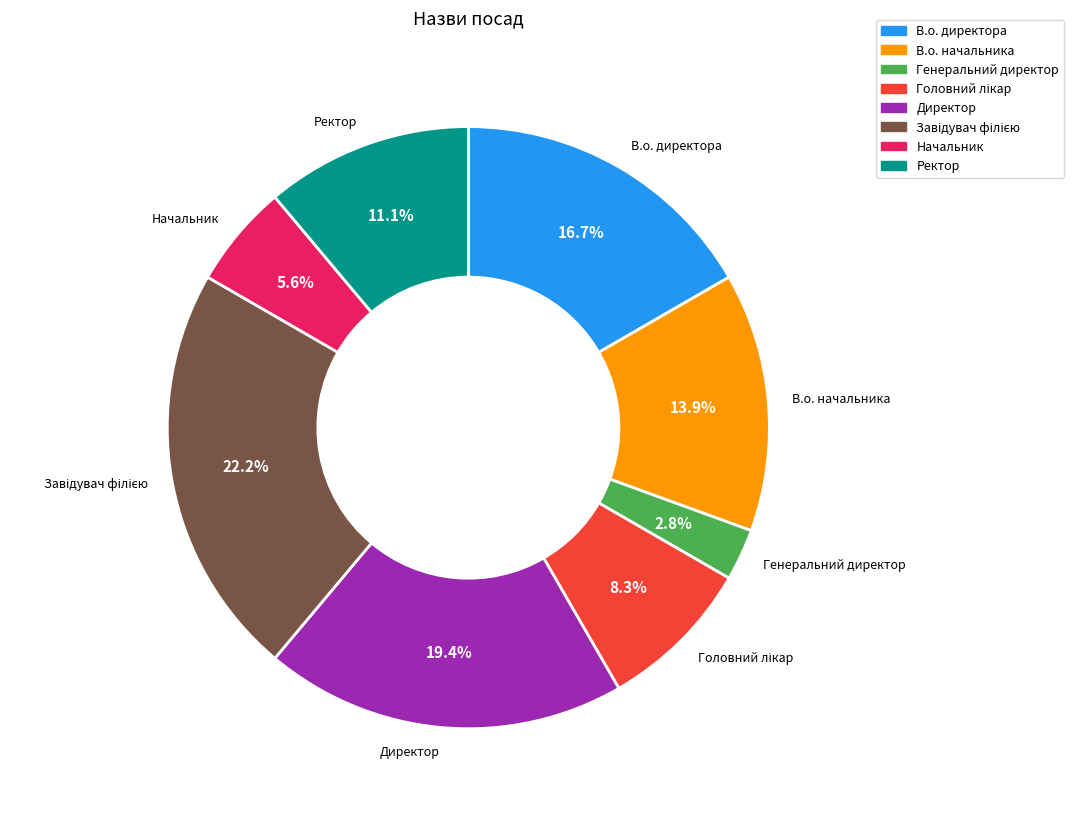

Which has a higher value, Ректор or Генеральний директор?

Ректор